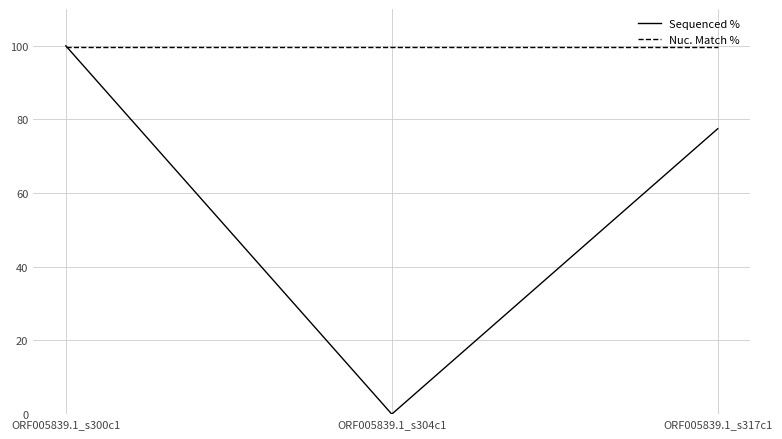

The Nuc. Match % series shows 59.2 at ORF005839.1_s317c1. True or false?

False